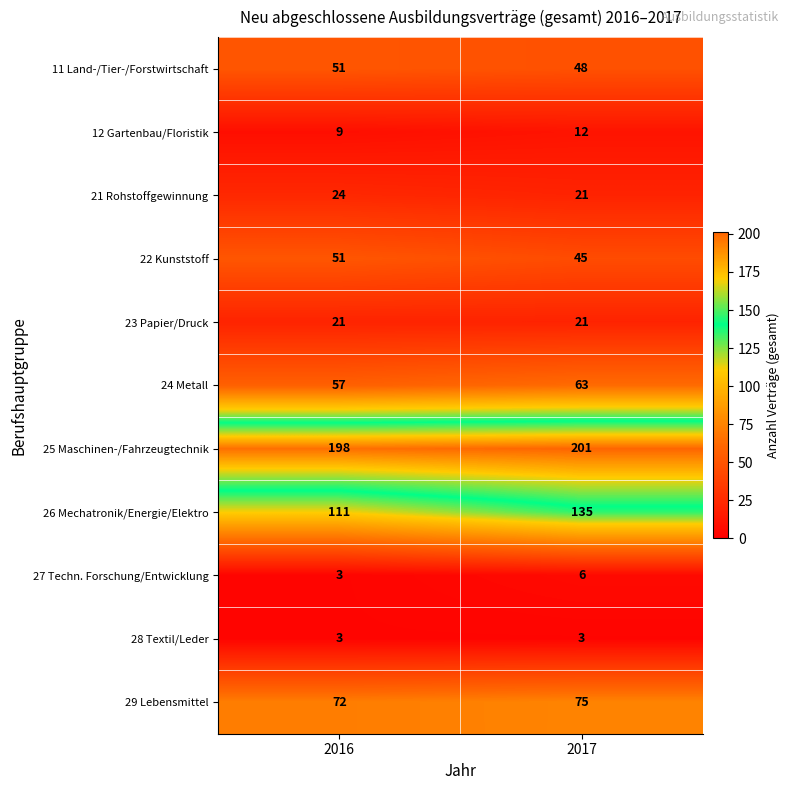

Reading right to left, list all the values displayed in this chart.

11 Land-/Tier-/Forstwirtschaft: 2017=48	2016=51
12 Gartenbau/Floristik: 2017=12	2016=9
21 Rohstoffgewinnung: 2017=21	2016=24
22 Kunststoff: 2017=45	2016=51
23 Papier/Druck: 2017=21	2016=21
24 Metall: 2017=63	2016=57
25 Maschinen-/Fahrzeugtechnik: 2017=201	2016=198
26 Mechatronik/Energie/Elektro: 2017=135	2016=111
27 Techn. Forschung/Entwicklung: 2017=6	2016=3
28 Textil/Leder: 2017=3	2016=3
29 Lebensmittel: 2017=75	2016=72